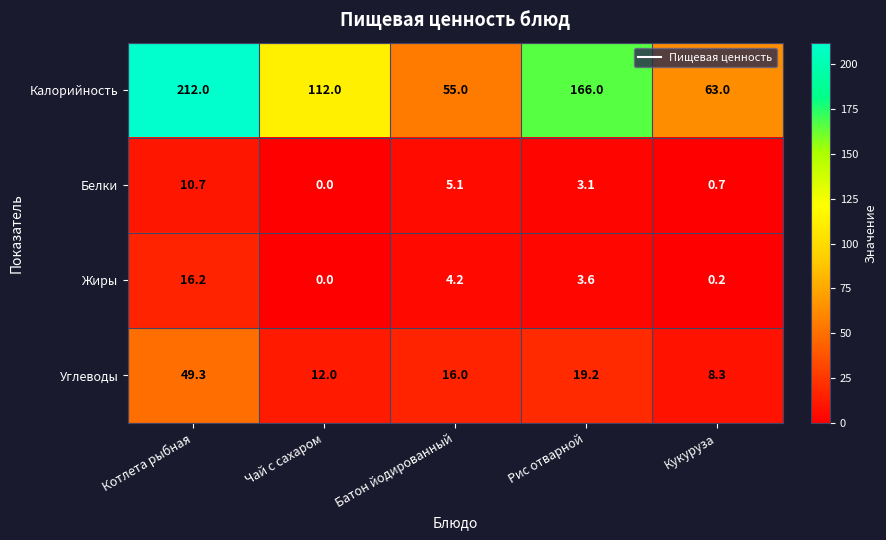

Which series has the widest spread of values?

Калорийность